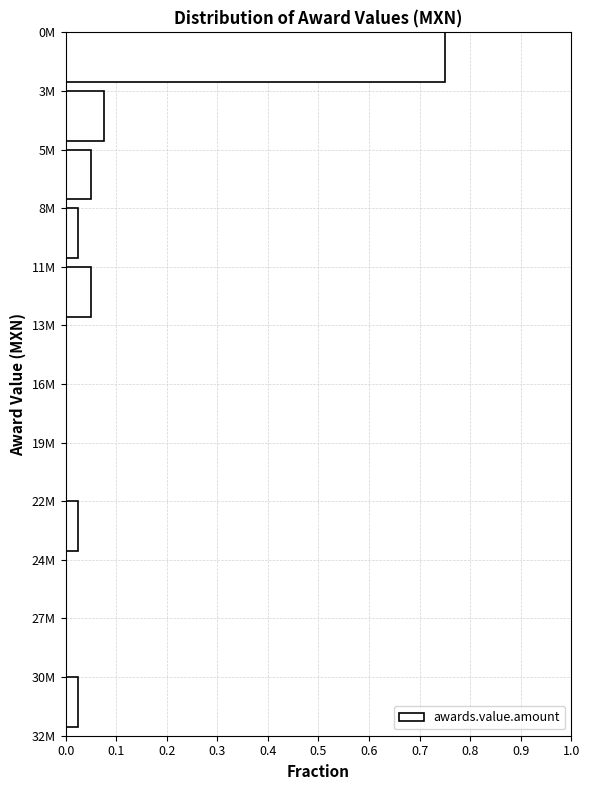

Which has a higher value, 22M or 24M?

22M